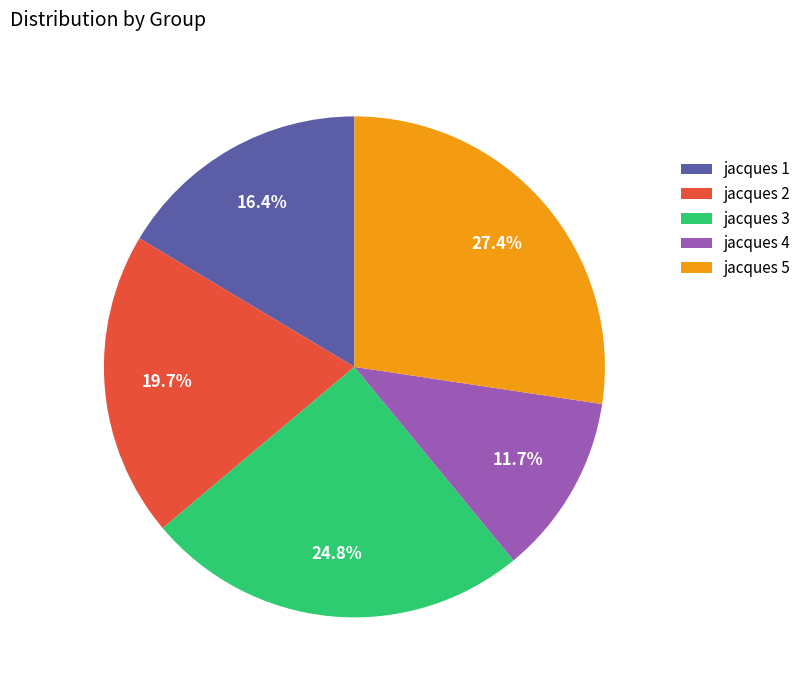

Which category has the smallest portion of the pie?

jacques 4